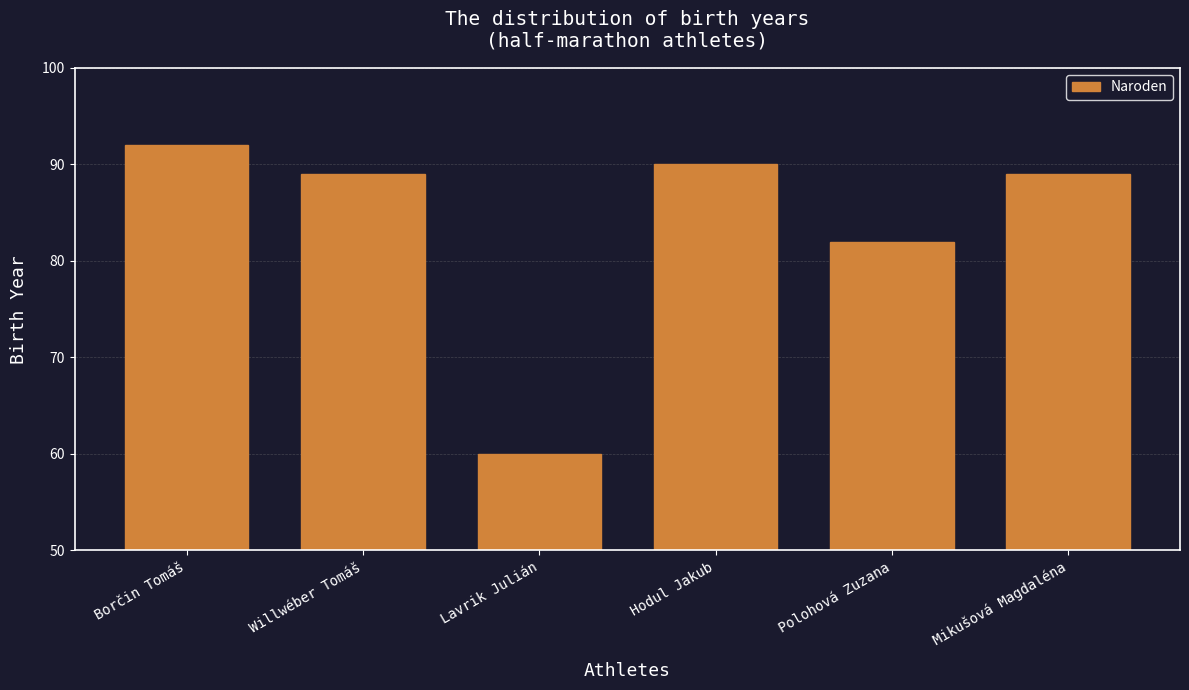

What is the average value?

84